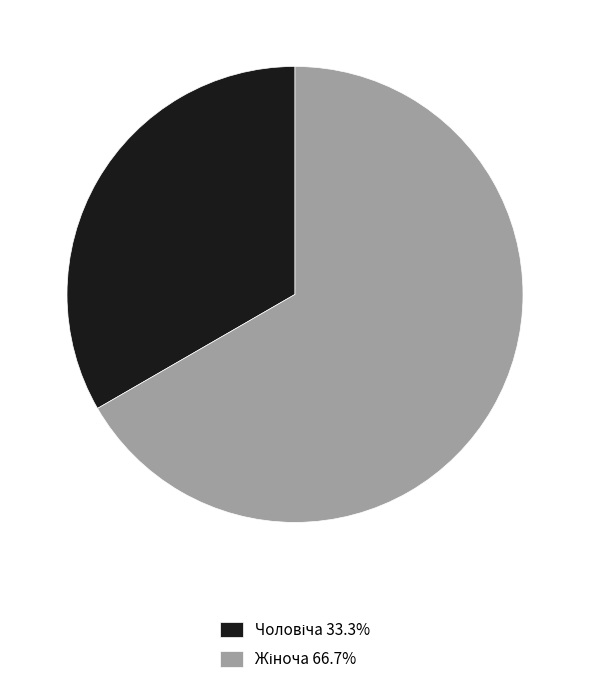

Does any single category account for the majority?

Yes